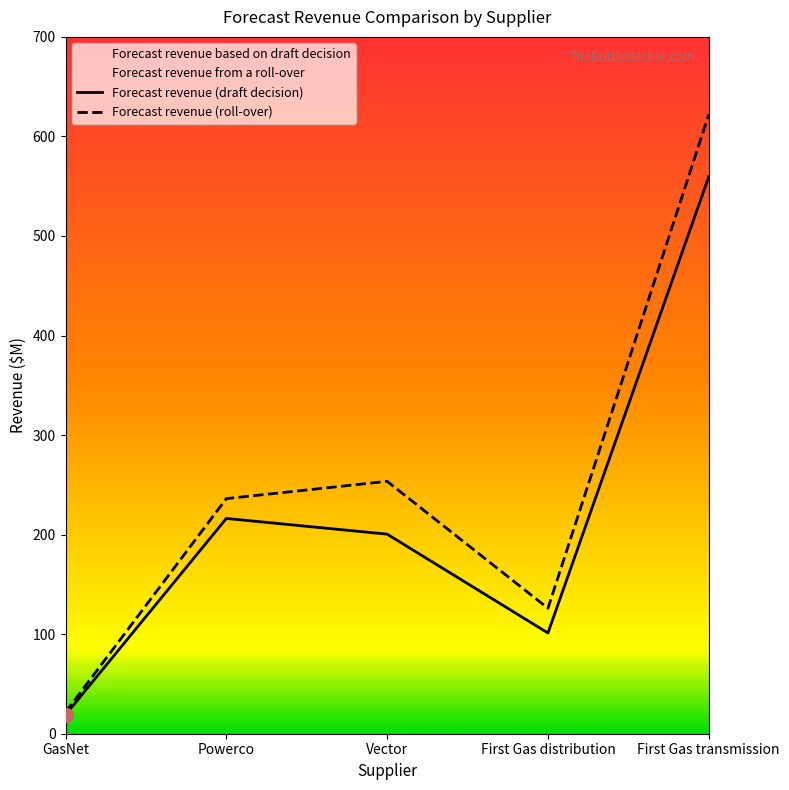

Which series reaches the minimum Y coordinate?

Forecast revenue (draft decision)